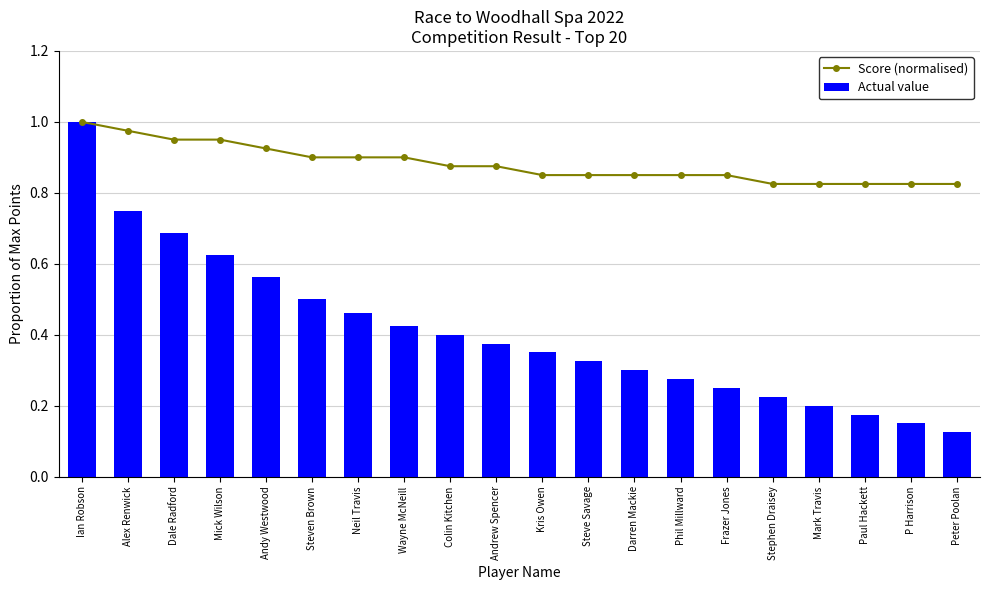

Reading left to right, extract all data points from this chart.

Score (normalised): 1.0	1.0	0.9	0.9	0.9	0.9	0.9	0.9	0.9	0.9	0.8	0.8	0.8	0.8	0.8	0.8	0.8	0.8	0.8	0.8
Actual value: 1.0	0.8	0.7	0.6	0.6	0.5	0.5	0.4	0.4	0.4	0.3	0.3	0.3	0.3	0.2	0.2	0.2	0.2	0.1	0.1